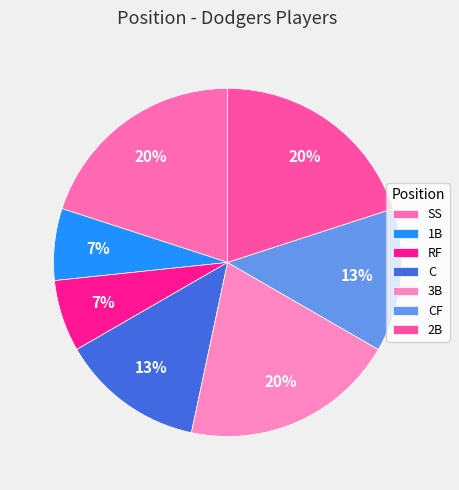

What percentage is the 2B slice, to the nearest percent?

20%